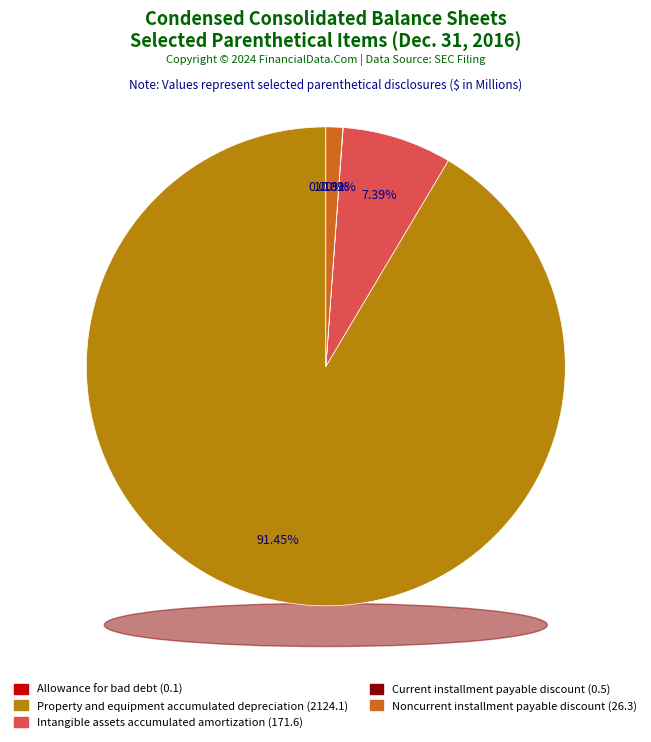

The Noncurrent installment payable discount slice represents 1% of the pie. True or false?

True